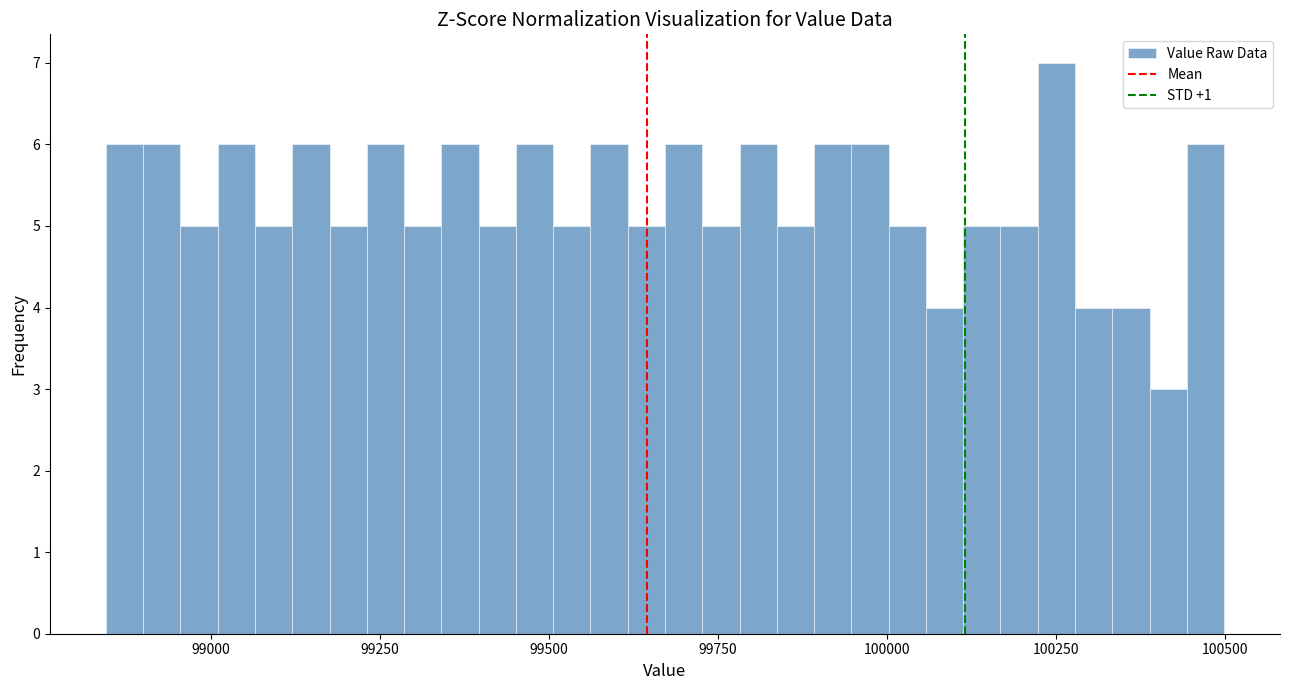

Around what value on the x-axis is the tallest bar? Give the approximate position of its centre, as read against the axis.

100250